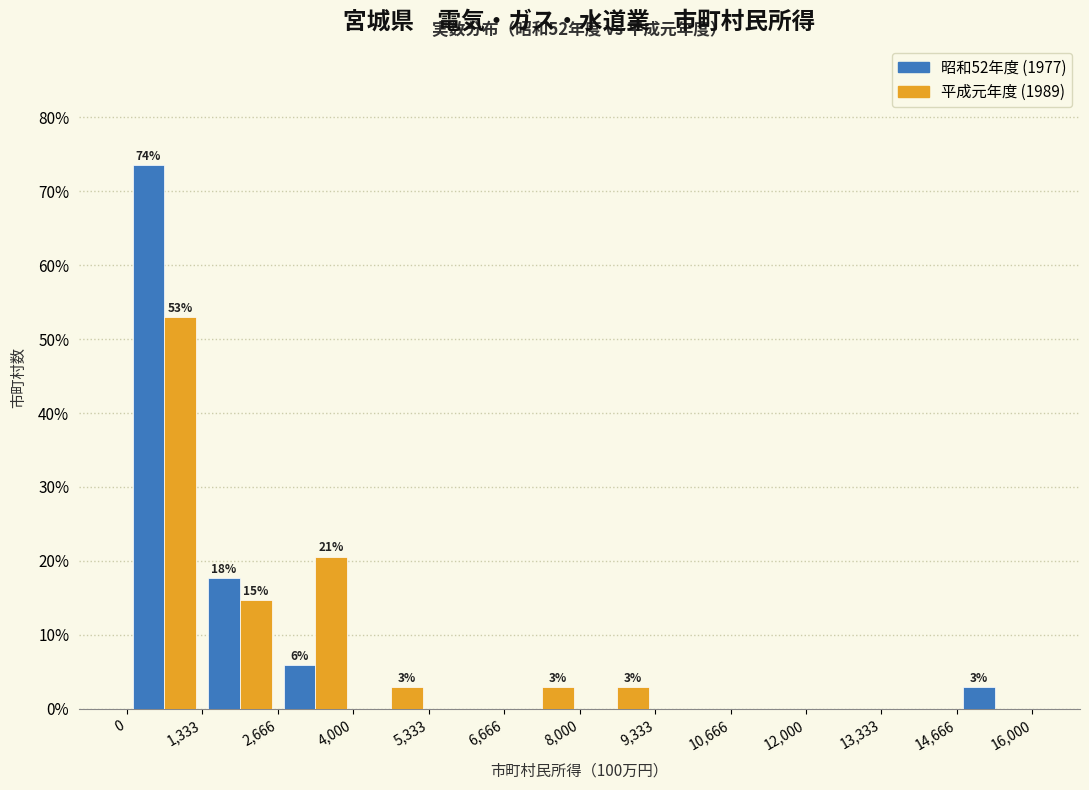

In the 平成元年度 (1989) series, which range on the x-axis has the tallest bar?

0 to 1,333